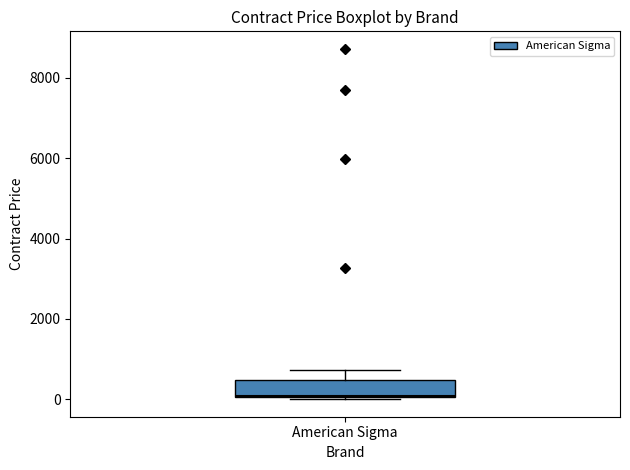

Read this box plot against the y-axis: the position of the median line, the range covered by the box, and the ends of both whiskers. The values are not printed on the chart, so give them approximately, as read against the axis.

median 0, box 0 to 400, whiskers 0 to 800